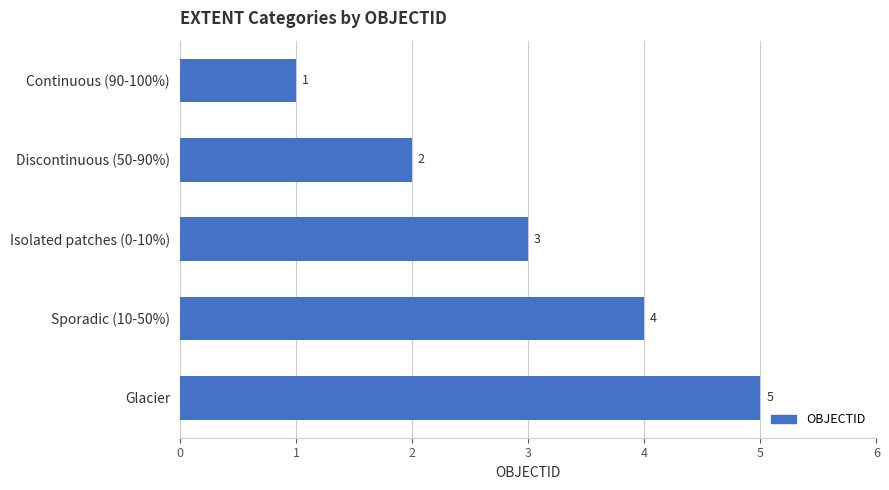

List the labels in order of value, largest first.

Glacier, Sporadic (10-50%), Isolated patches (0-10%), Discontinuous (50-90%), Continuous (90-100%)